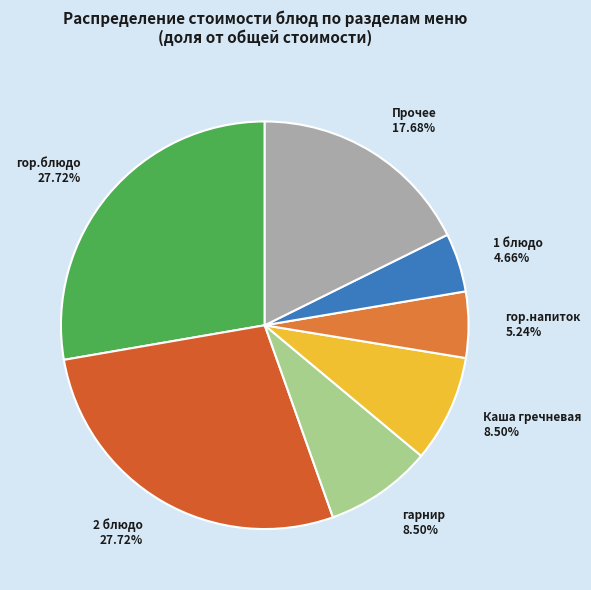

Does any single category account for the majority?

No